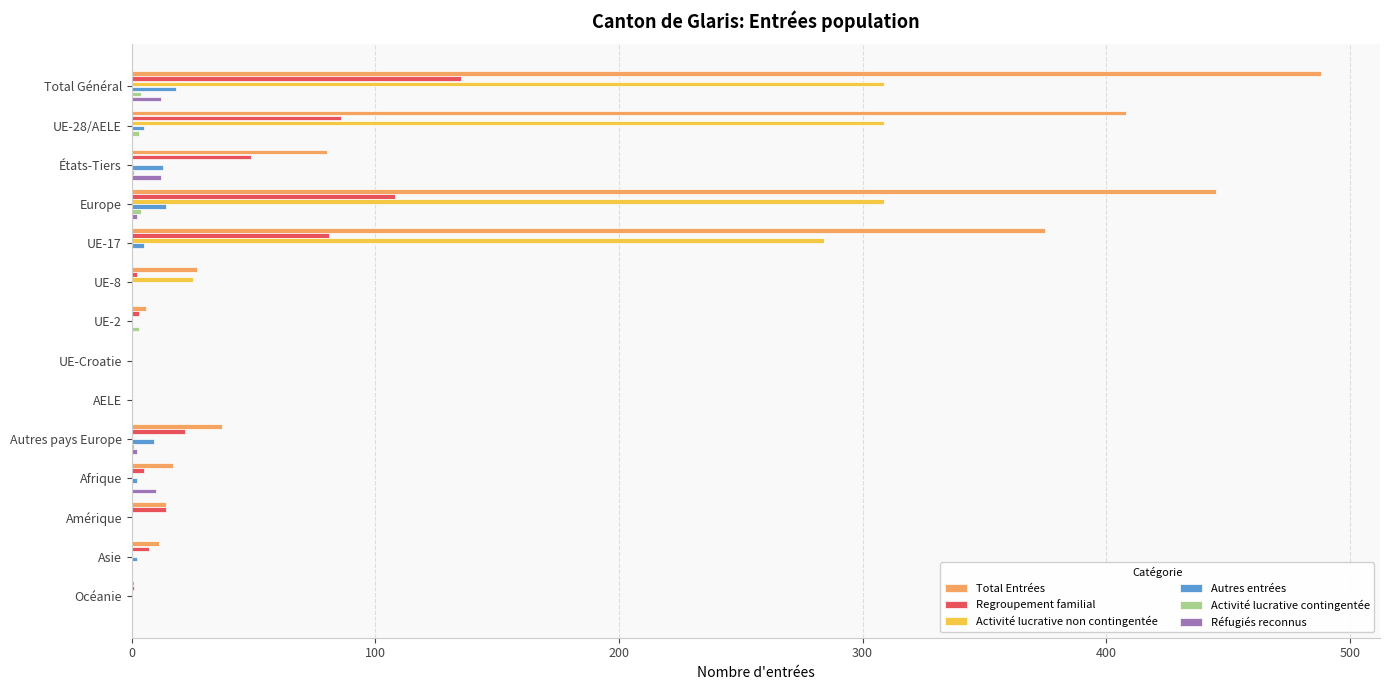

Is the value of Total Entrées at UE-17 greater than the value of Regroupement familial at Autres pays Europe?

Yes